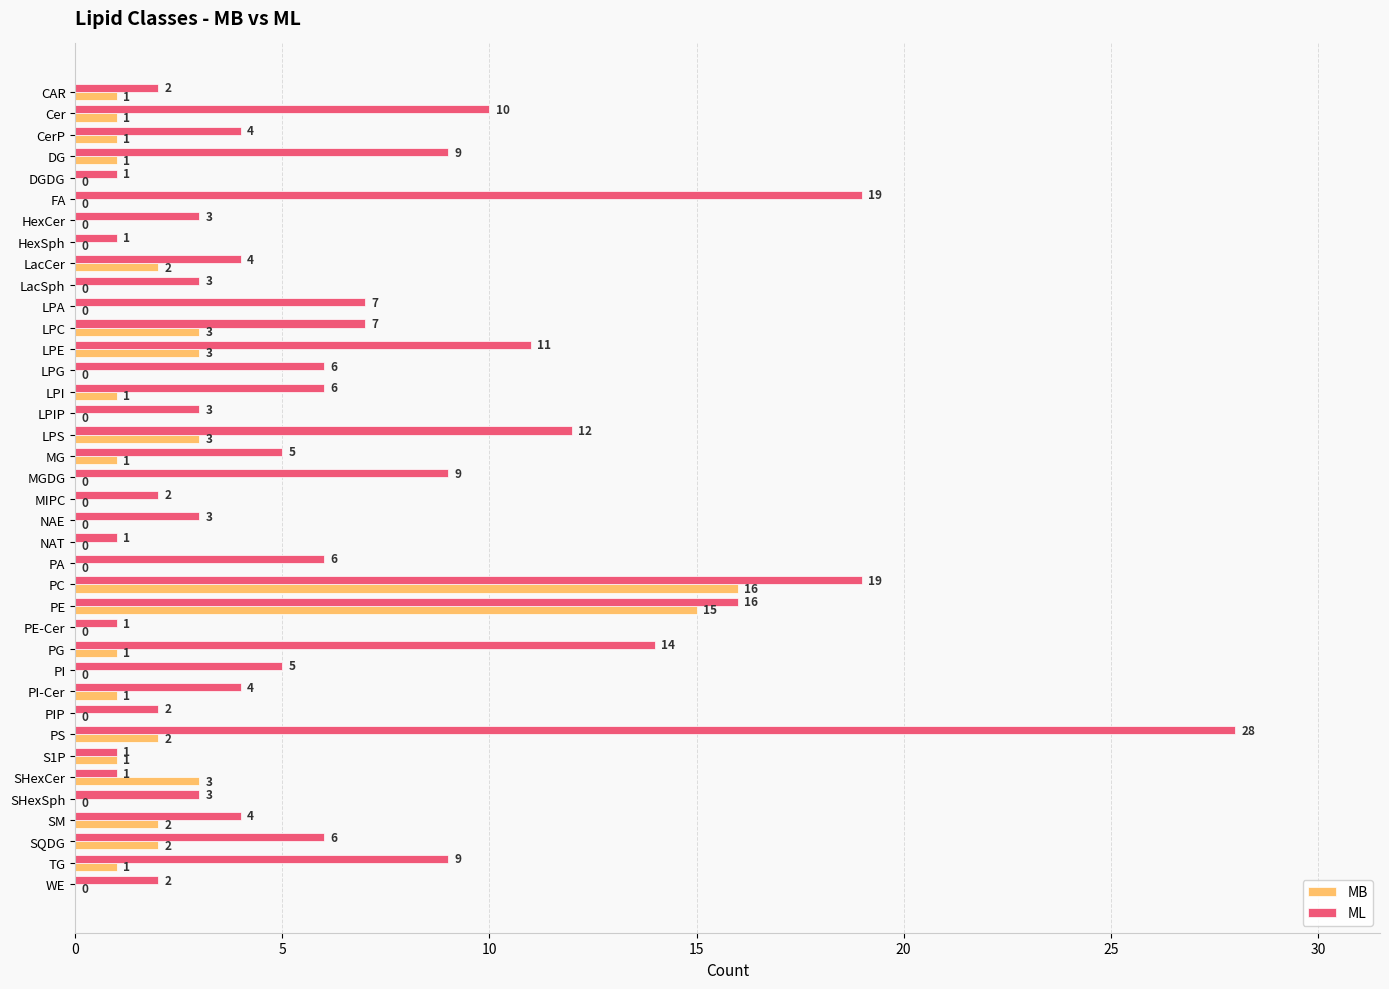

The MB series shows 2 at PS. True or false?

True